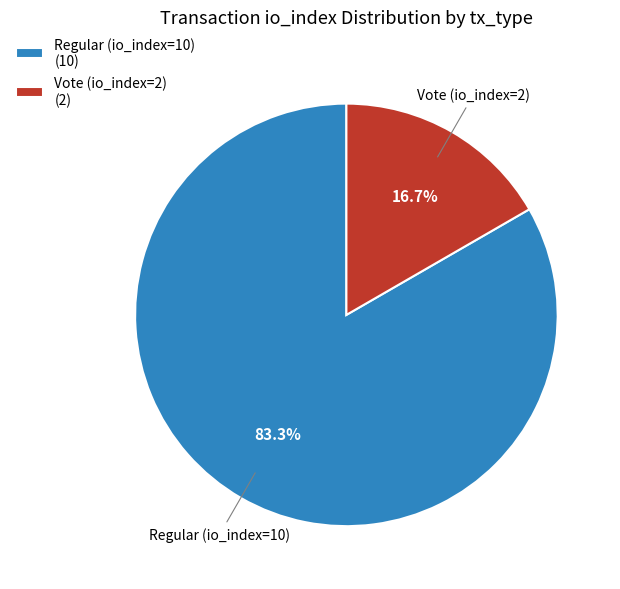

To the nearest percent, what is the average slice percentage?

50%